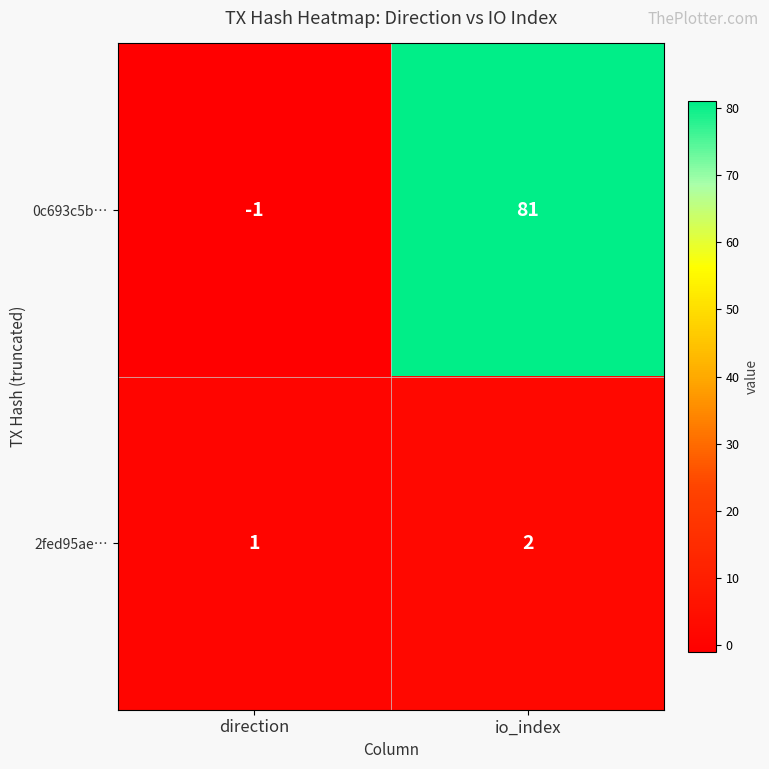

What is the difference between the 0c693c5b… values at io_index and direction?

82